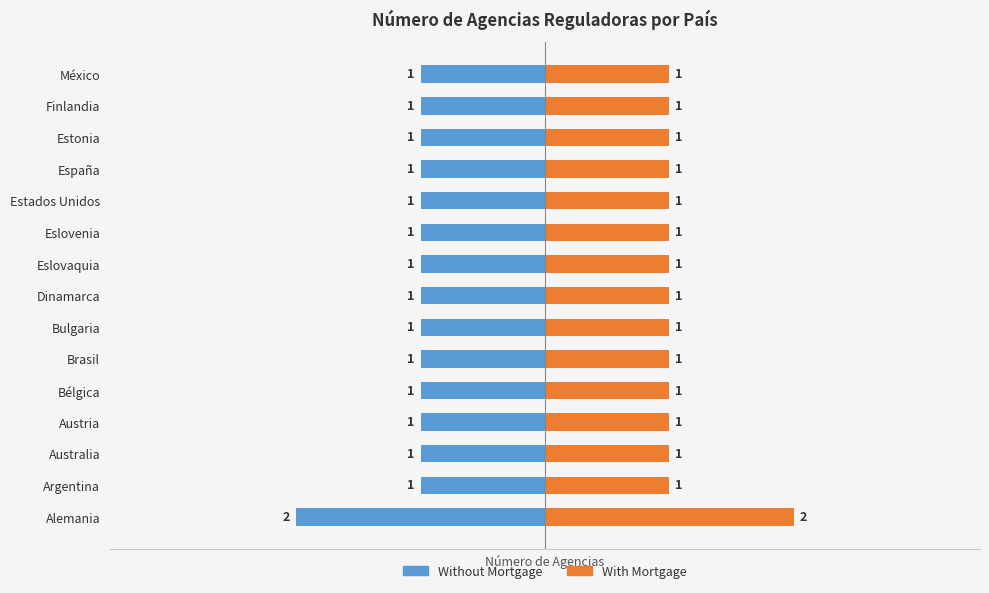

What are all the series names shown in the legend?

With Mortgage, Without Mortgage